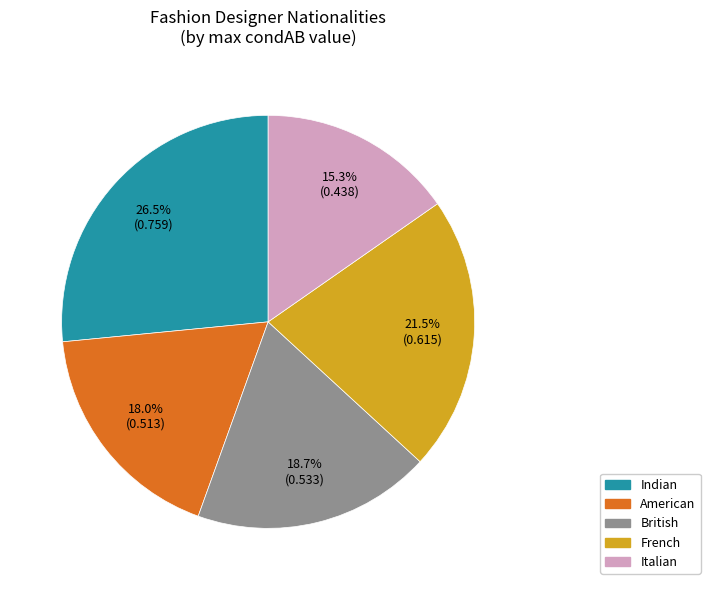

To the nearest percent, what is the average slice percentage?

20%